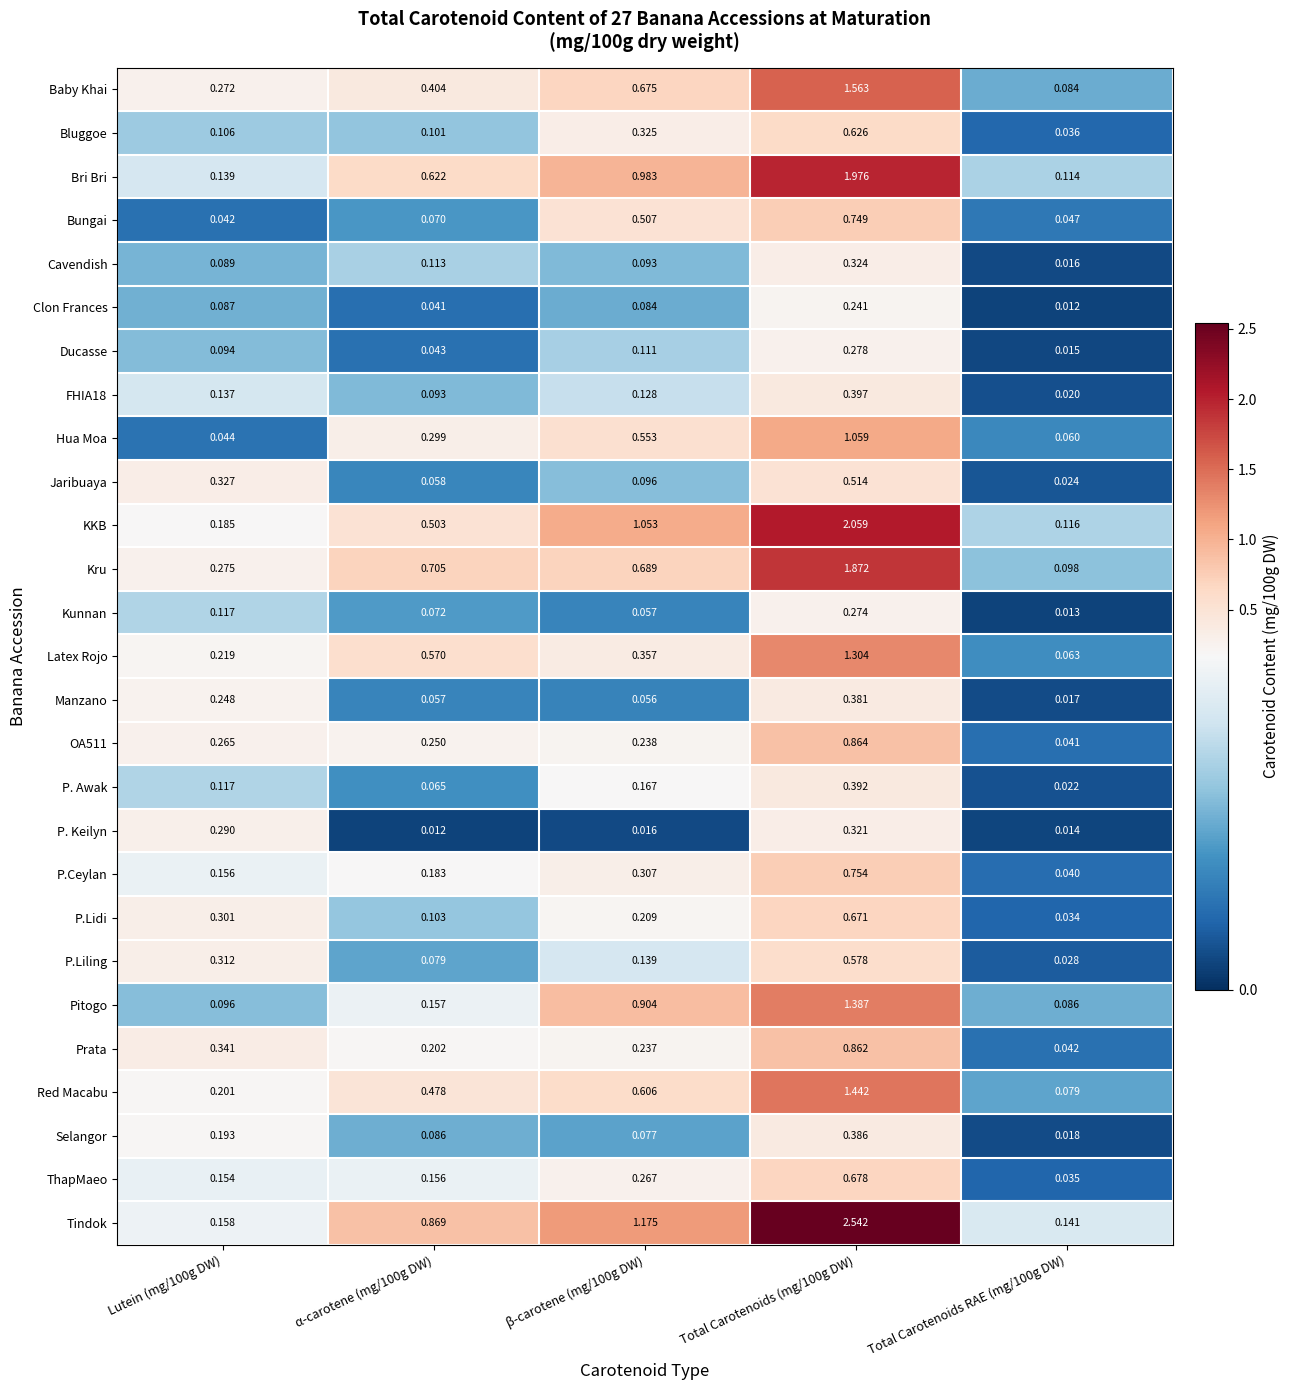

Which series changed the most between Lutein (mg/100g DW) and α-carotene (mg/100g DW)?

Tindok